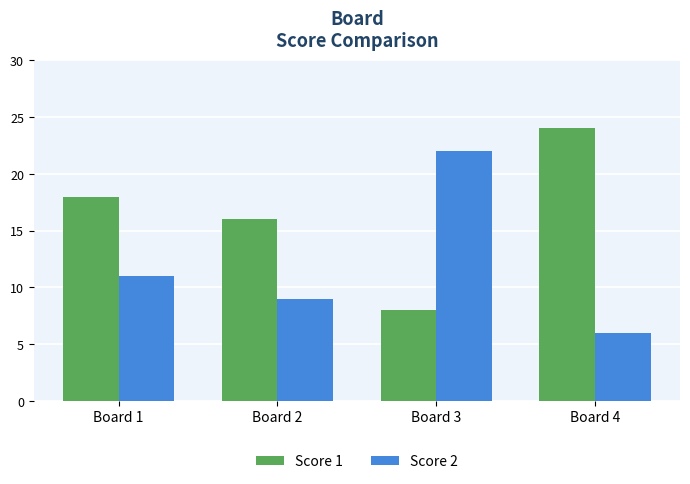

What are all the series names shown in the legend?

Score 1, Score 2